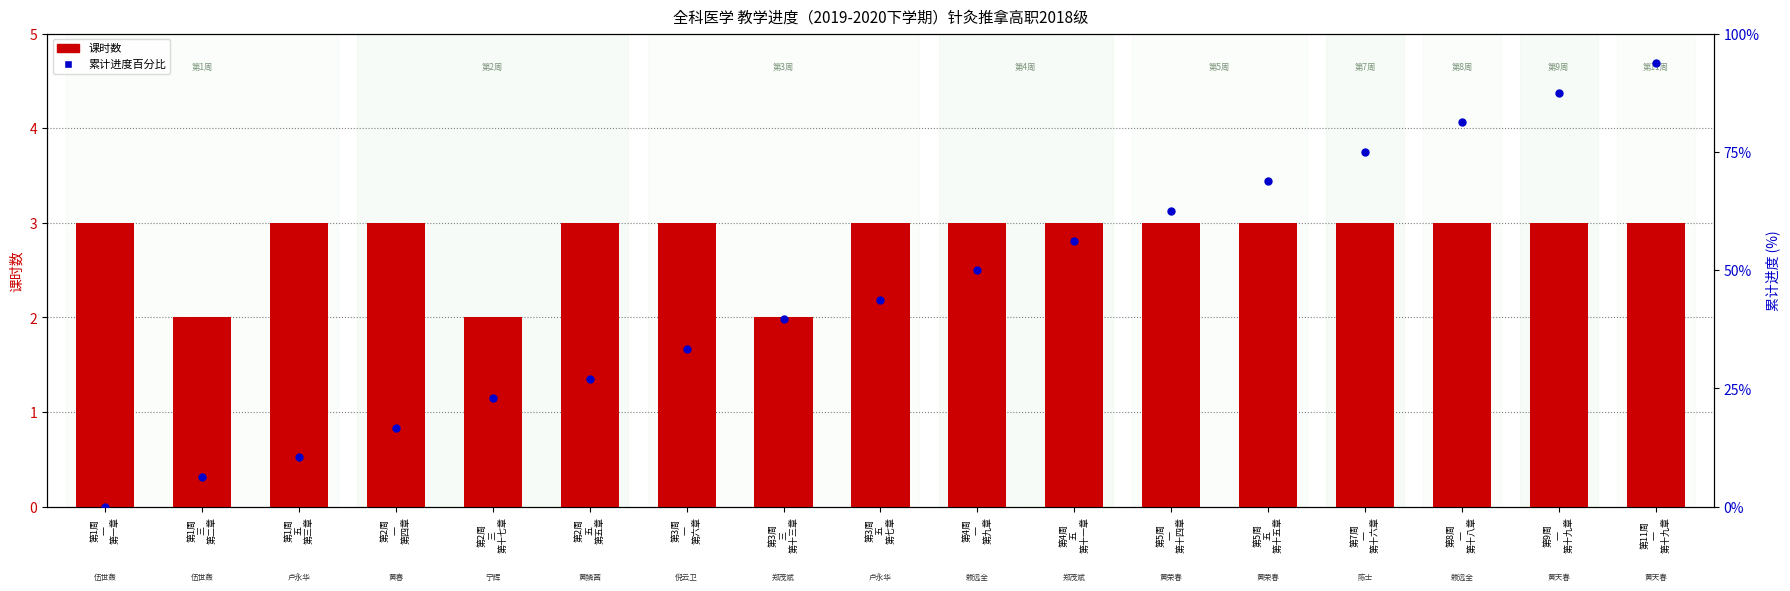

Is the value of 课时数 at 第11周
一
第十九章 greater than the value of 累计进度百分比 at 第4周
一
第九章?

No